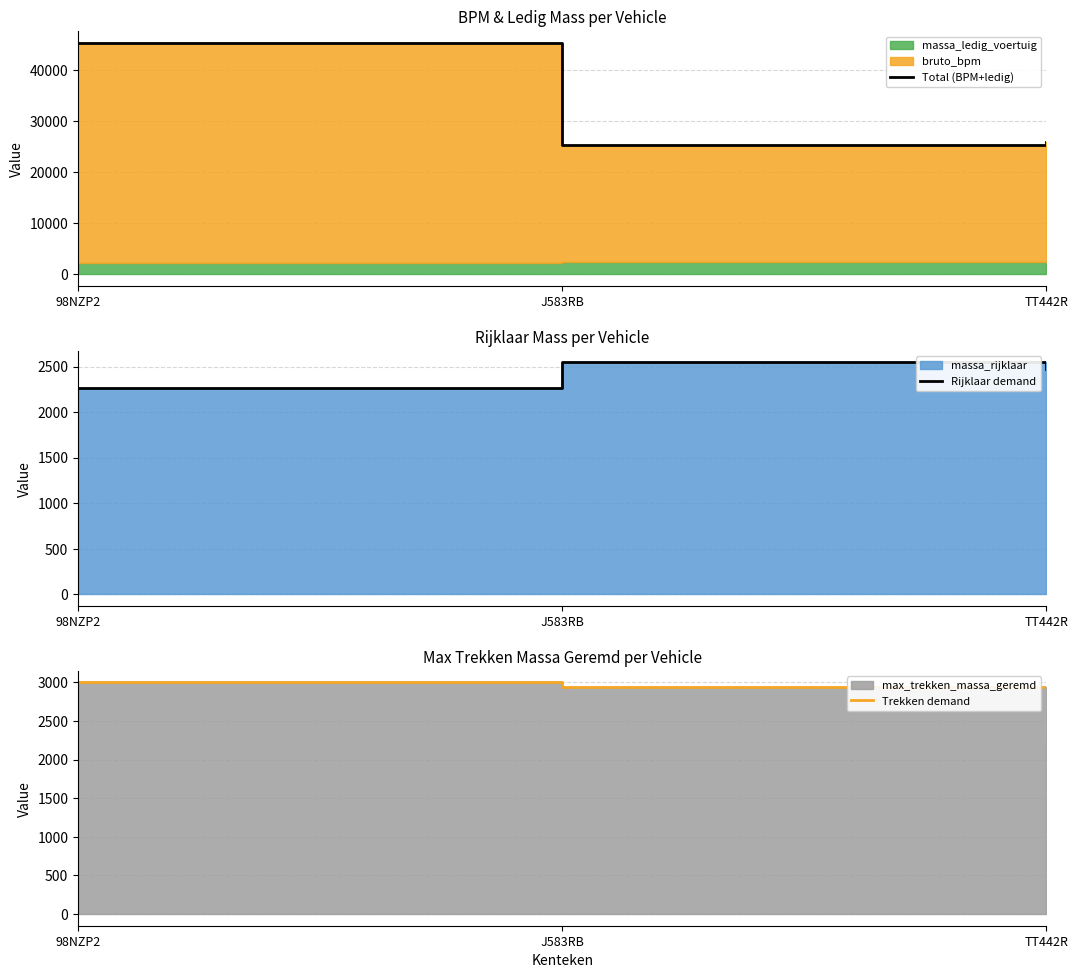

Between TT442R and 98NZP2, which is larger?

98NZP2